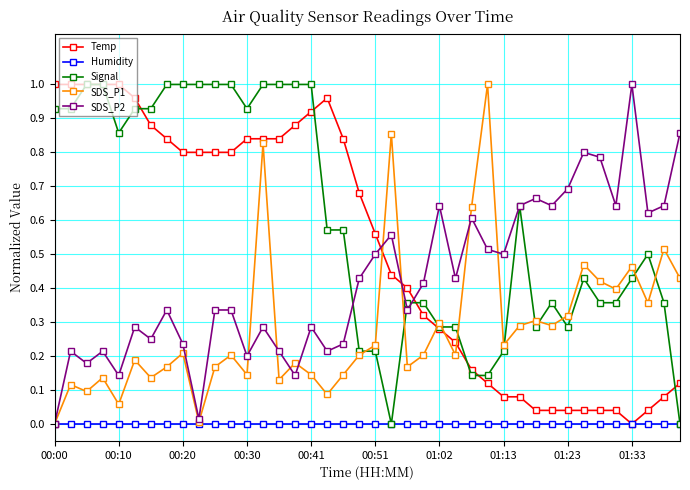

How many interior local valleys does the SDS_P2 series have?

13